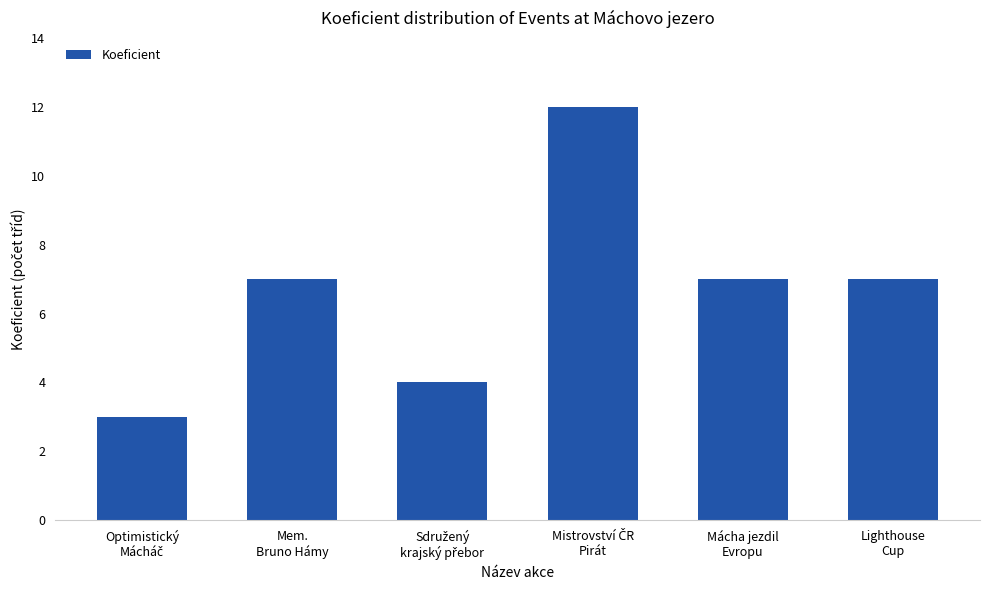

What is the average value?

7